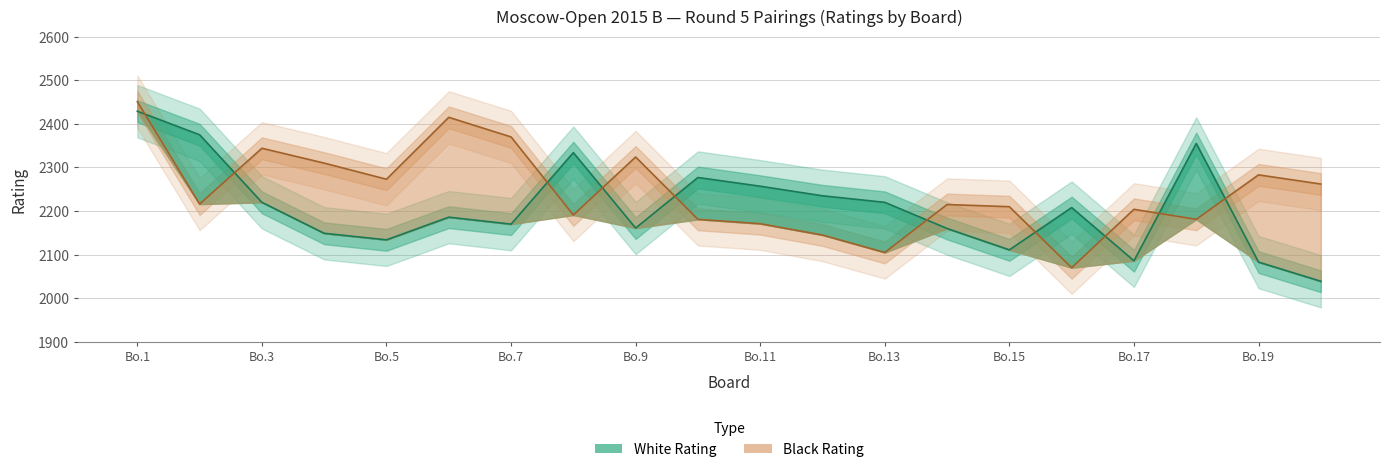

What is the average value of the White Rating series?

2209